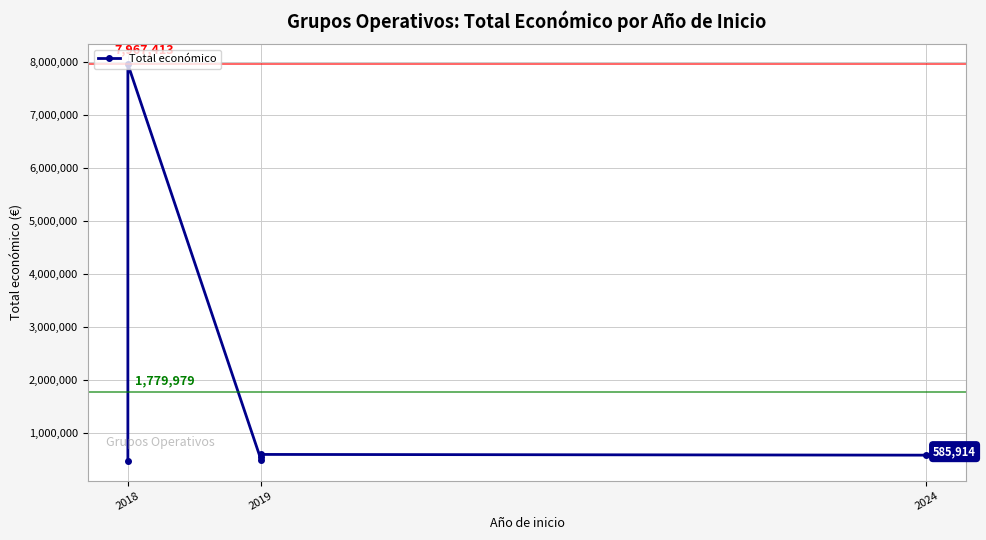

What is the difference between the second highest and minimum values?

120105